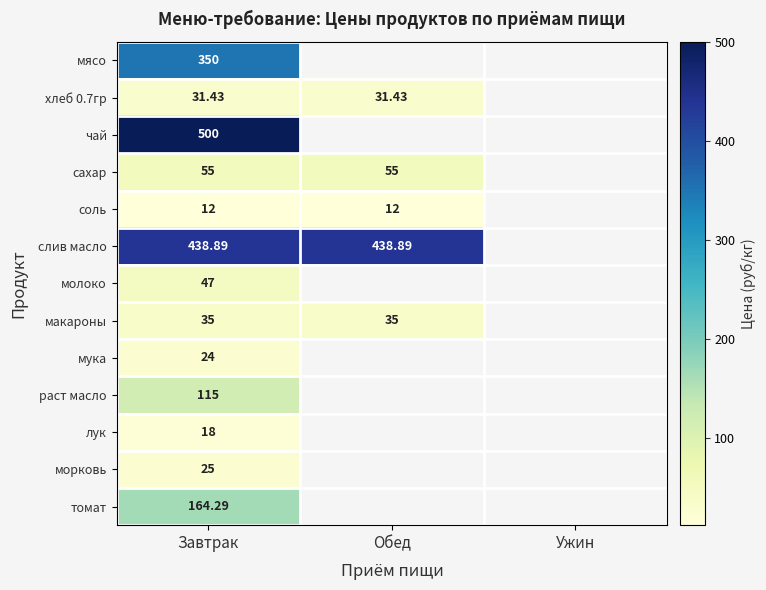

List the labels in order of соль value, smallest first.

Завтрак, Обед, Ужин